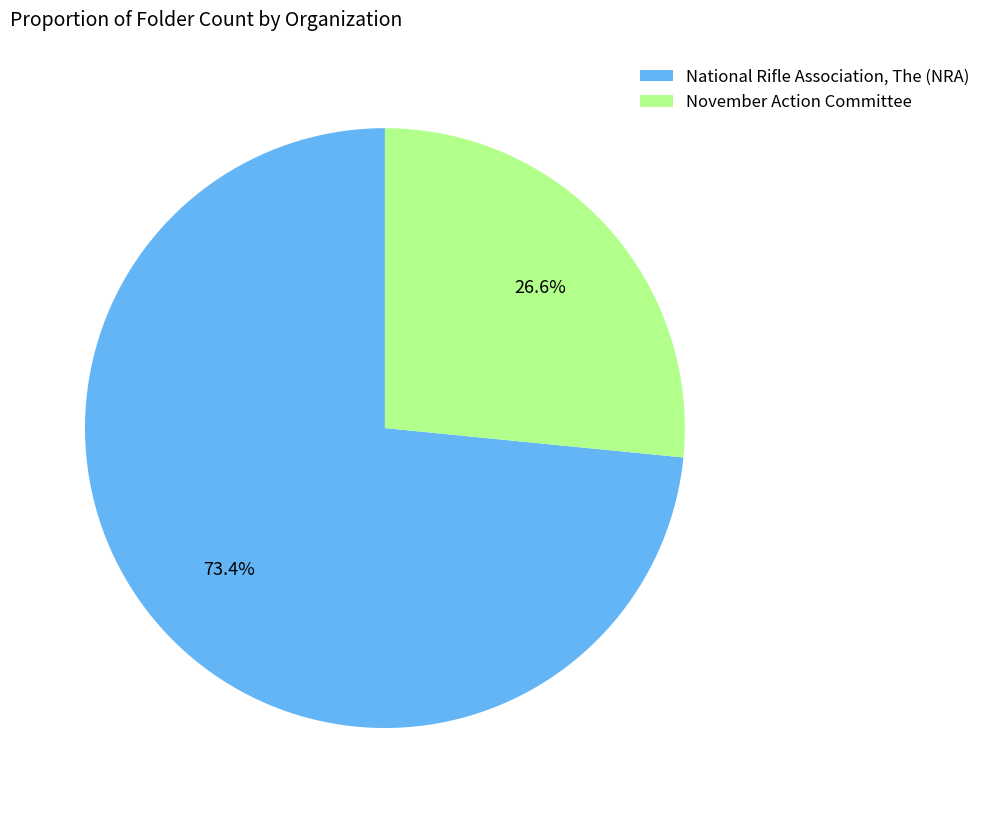

To the nearest percent, what percentage of the pie is National Rifle Association, The (NRA)?

73%